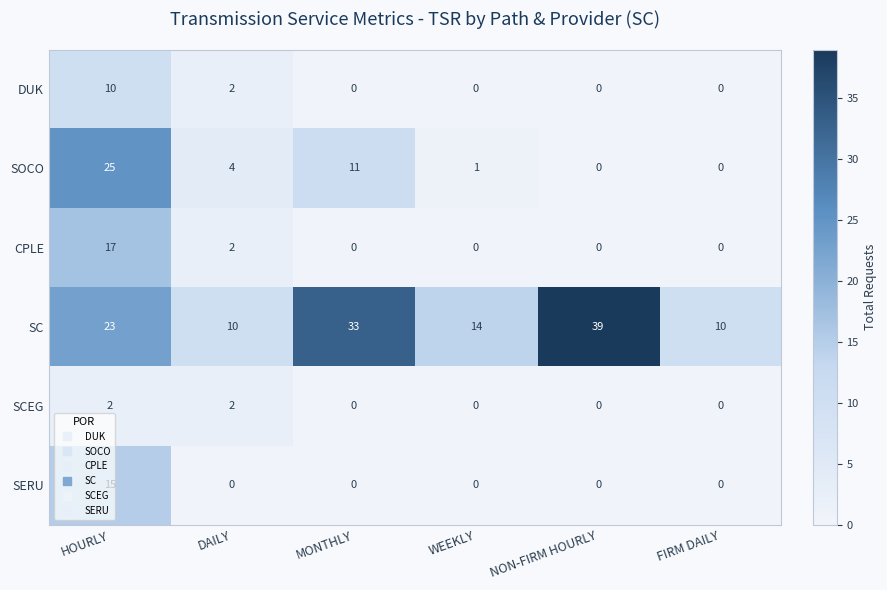

Which series has the largest total across all categories?

SC